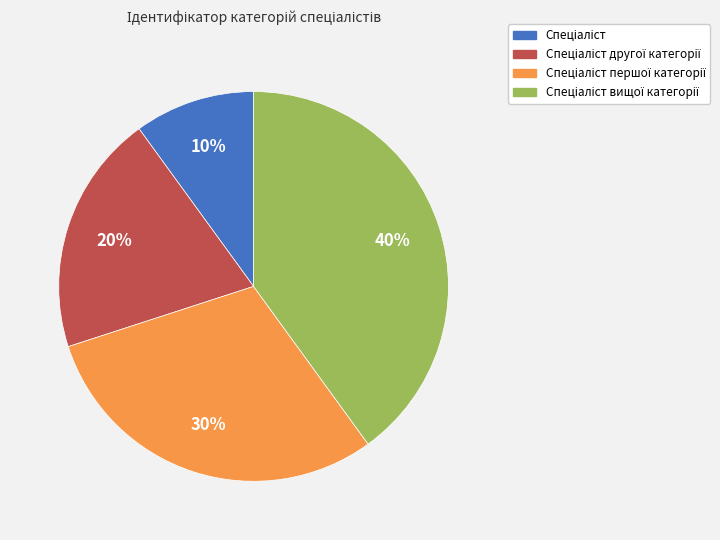

To the nearest percent, what is the difference between the largest and smallest slice percentages?

30%